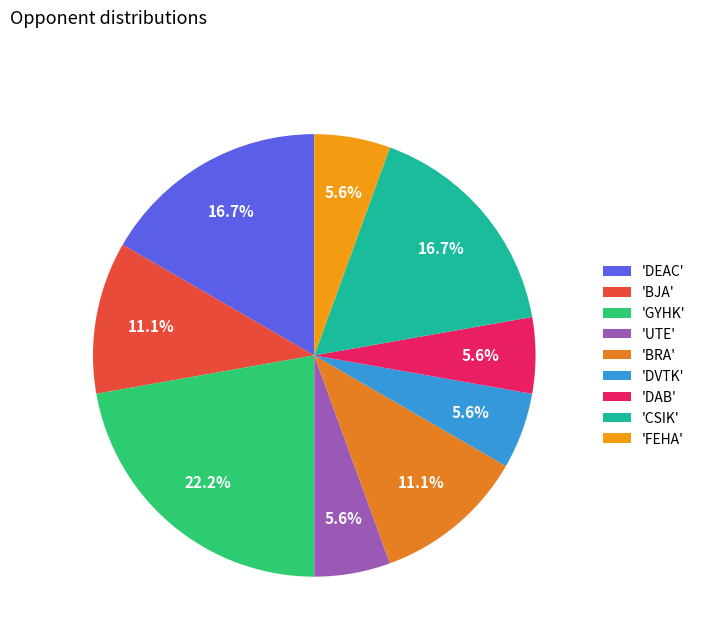

What is the largest slice in the pie chart?

'GYHK'